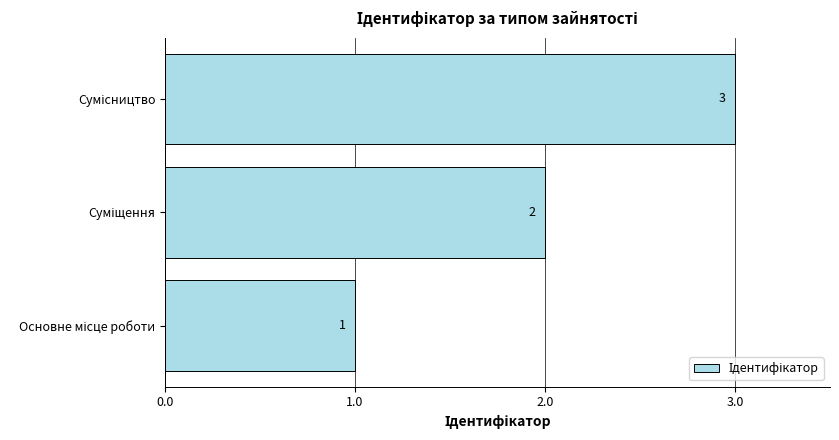

What is the sum of all values?

6